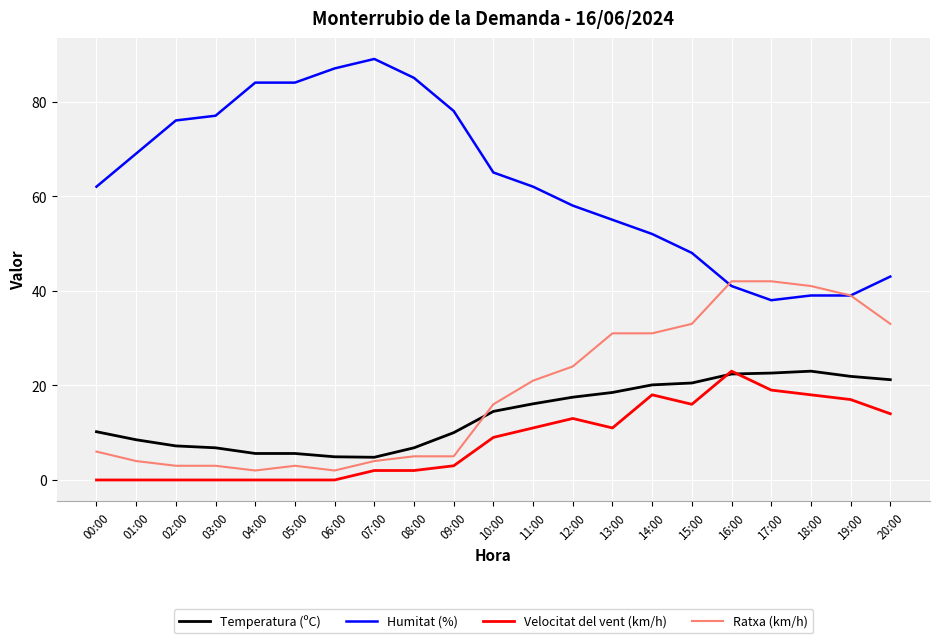

What is the sum of all Ratxa (km/h) values?

390.0